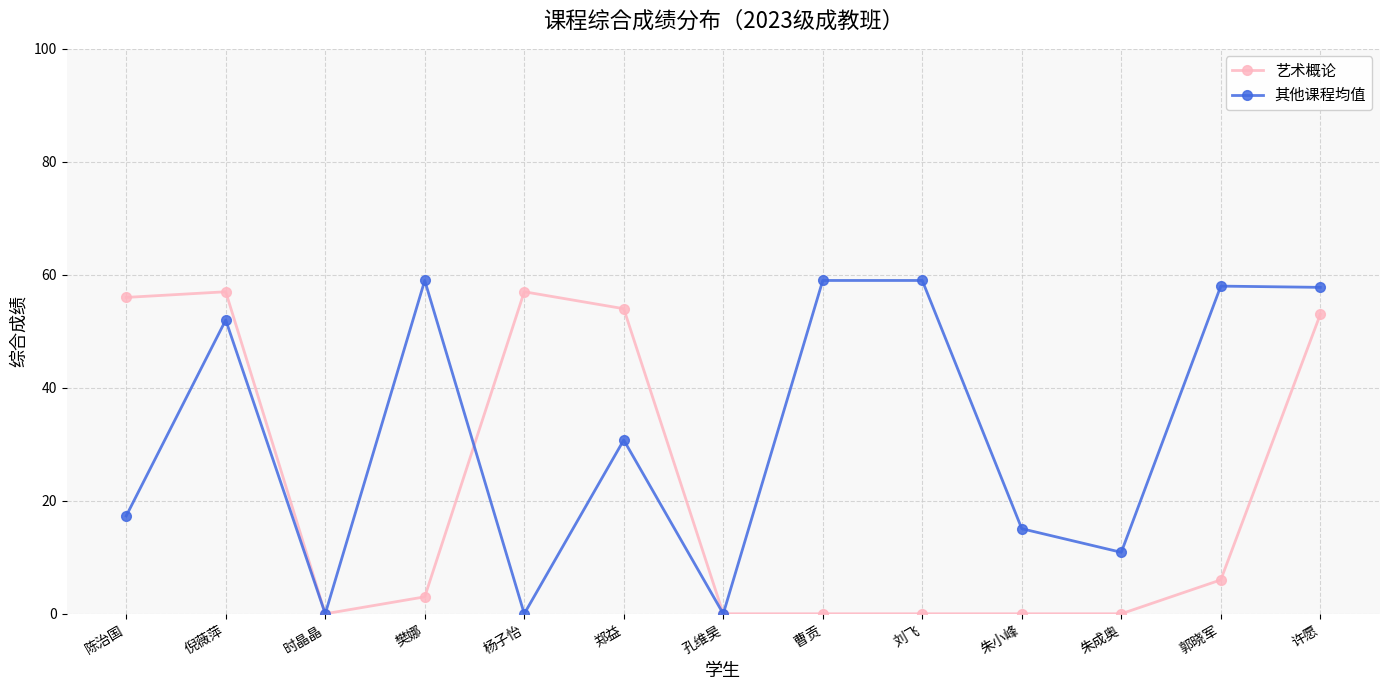

What is the sum of the 艺术概论 values at 樊娜 and 郭晓军?

9.0